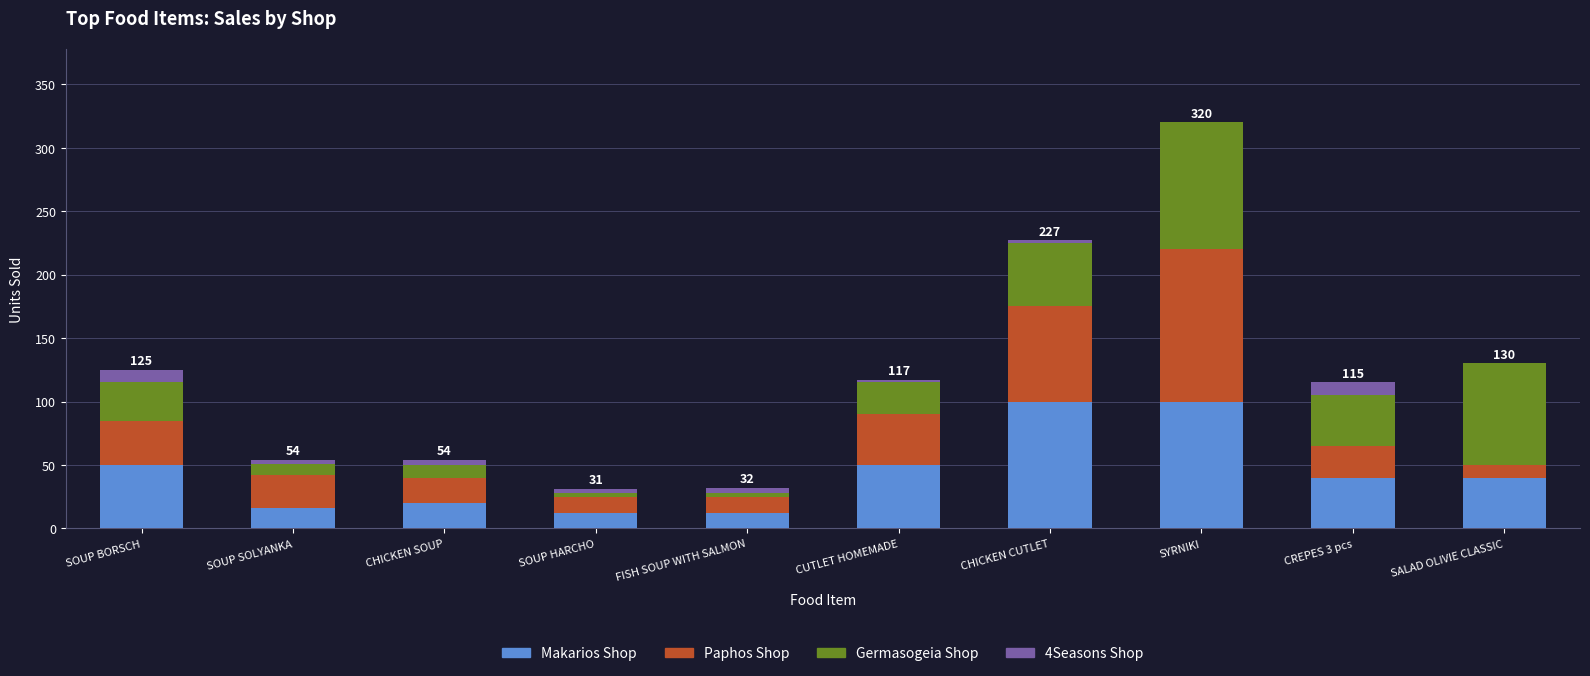

The value of Makarios Shop at SYRNIKI is 100. True or false?

True